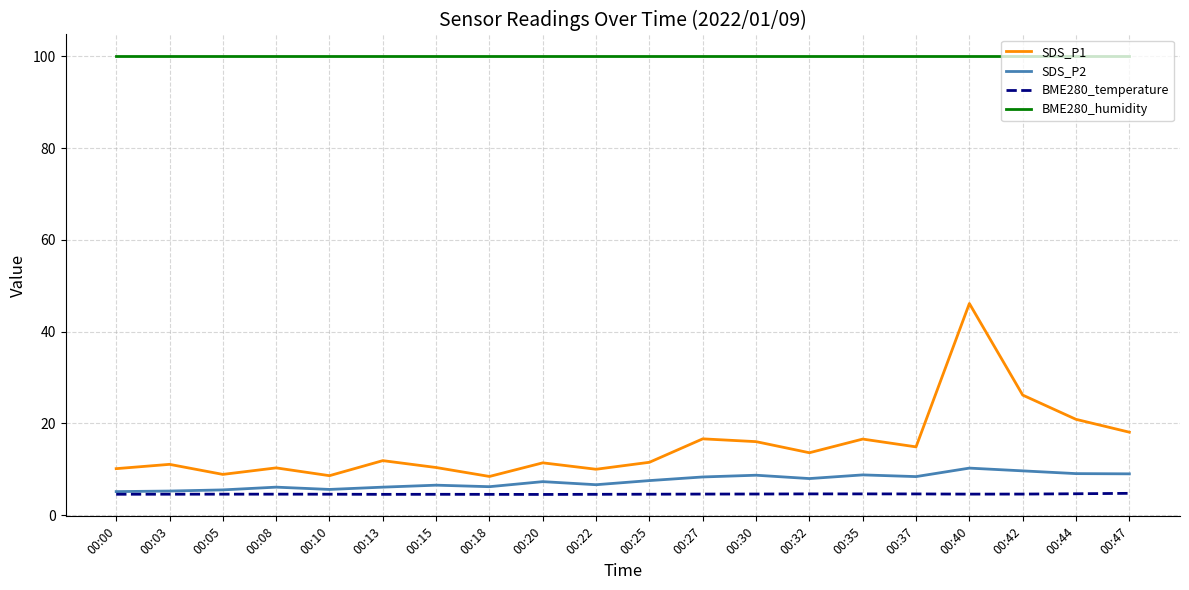

What is the difference between the highest and lowest values at 00:05?

95.4